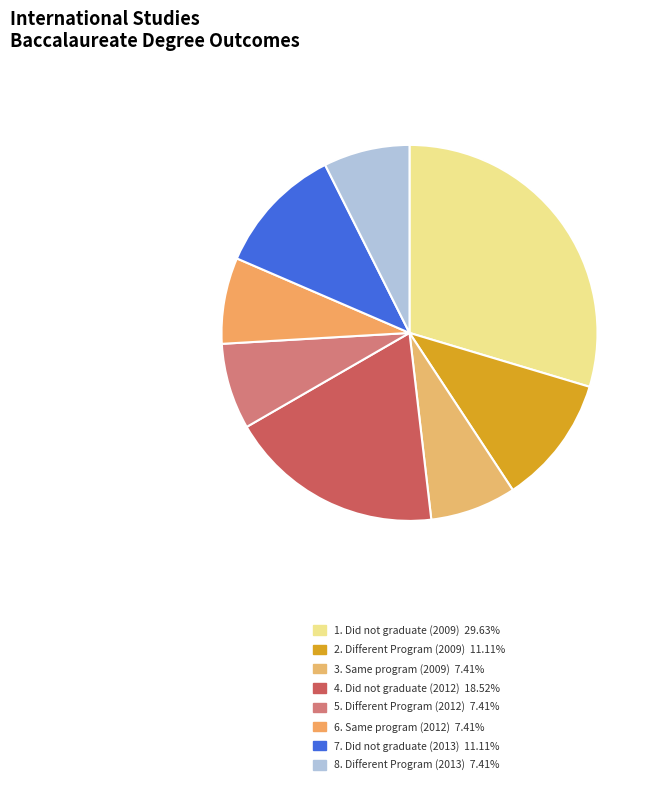

Rank the categories by value from highest to lowest.

Did not graduate, Did not graduate, Different Program, Did not graduate, Same program, Different Program, Same program, Different Program